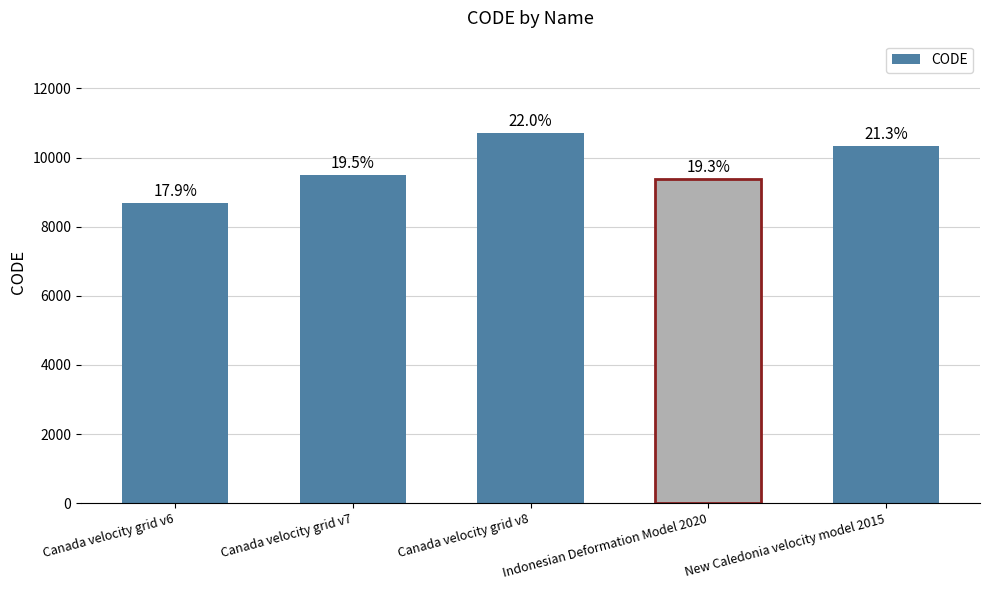

Does the chart contain stacked bars?

No